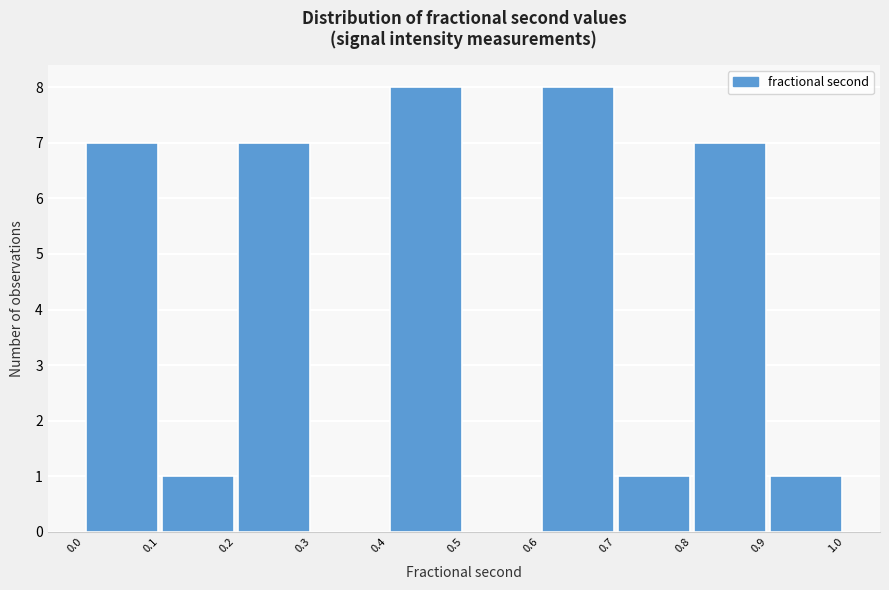

Reading left to right, list every bar in this chart as the range it spans on the x-axis followed by its height. The values are not printed on the chart, so give them approximately, as read against the axis.

0.0 to 0.1: 7
0.1 to 0.2: 1
0.2 to 0.3: 7
0.3 to 0.4: 0
0.4 to 0.5: 8
0.5 to 0.6: 0
0.6 to 0.7: 8
0.7 to 0.8: 1
0.8 to 0.9: 7
0.9 to 1.0: 1